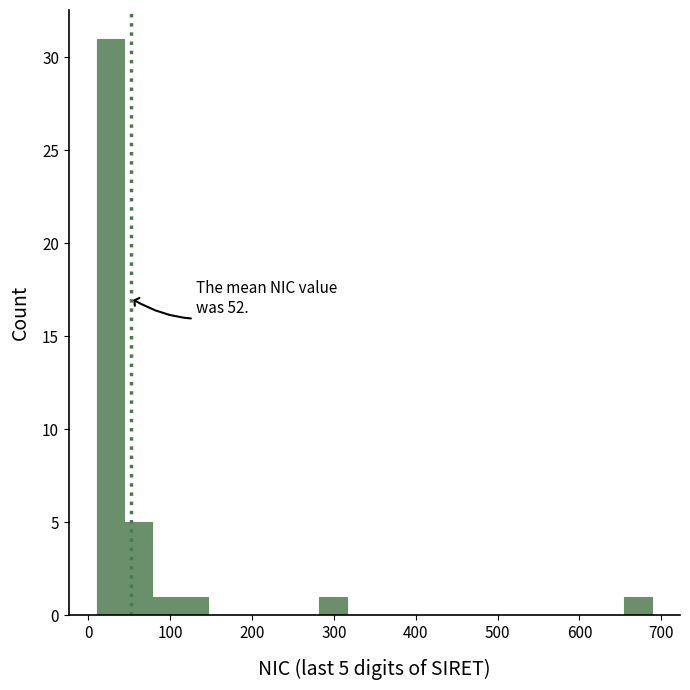

Around what value on the x-axis is the tallest bar? Give the approximate position of its centre, as read against the axis.

30